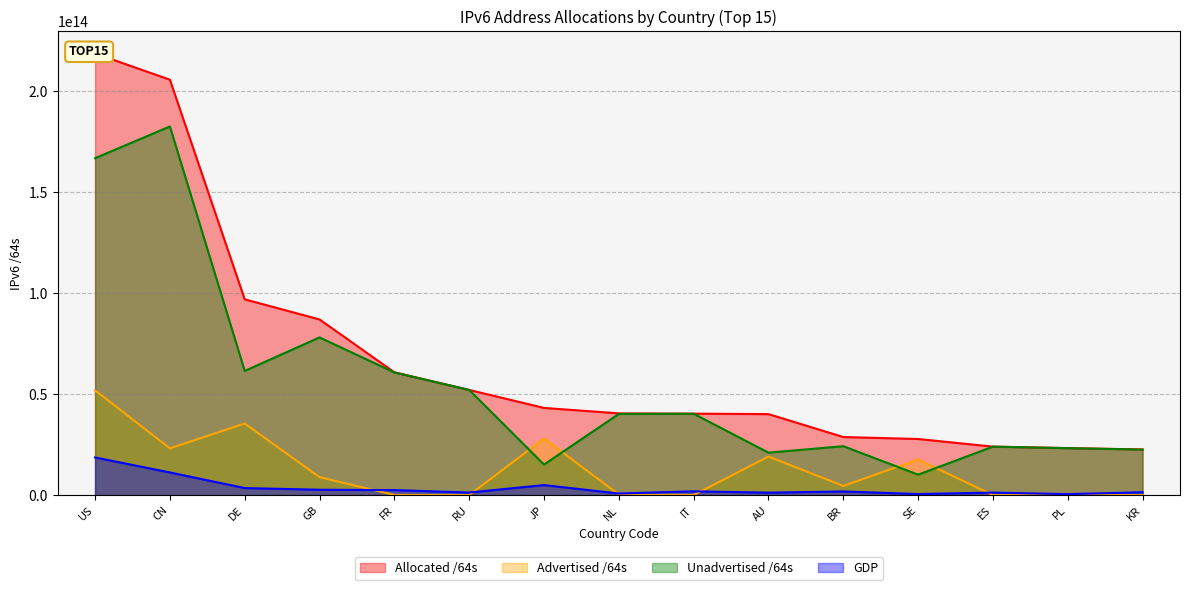

At which label does GDP reach its minimum?

PL